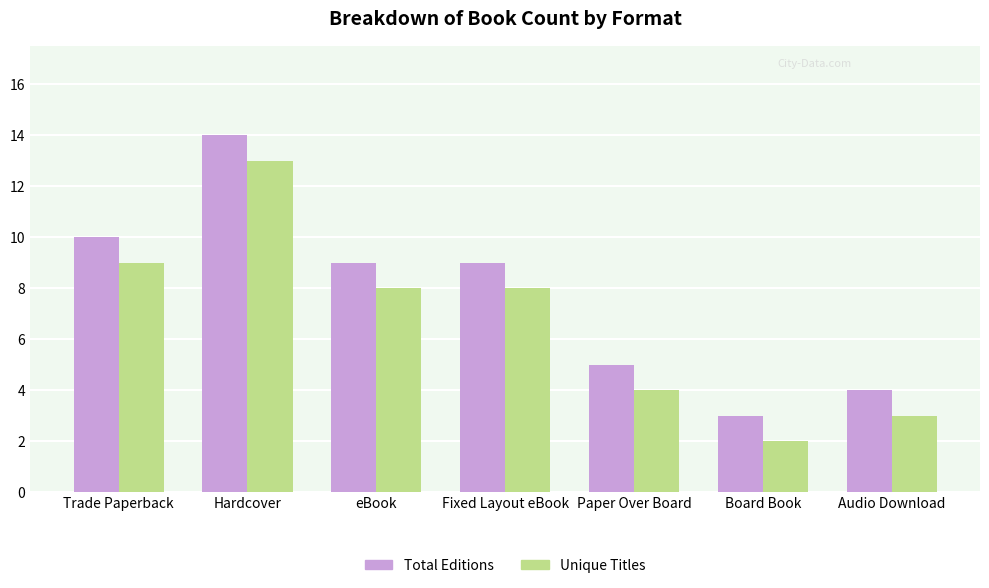

What is the label of the 1st bar from the right?

Audio Download